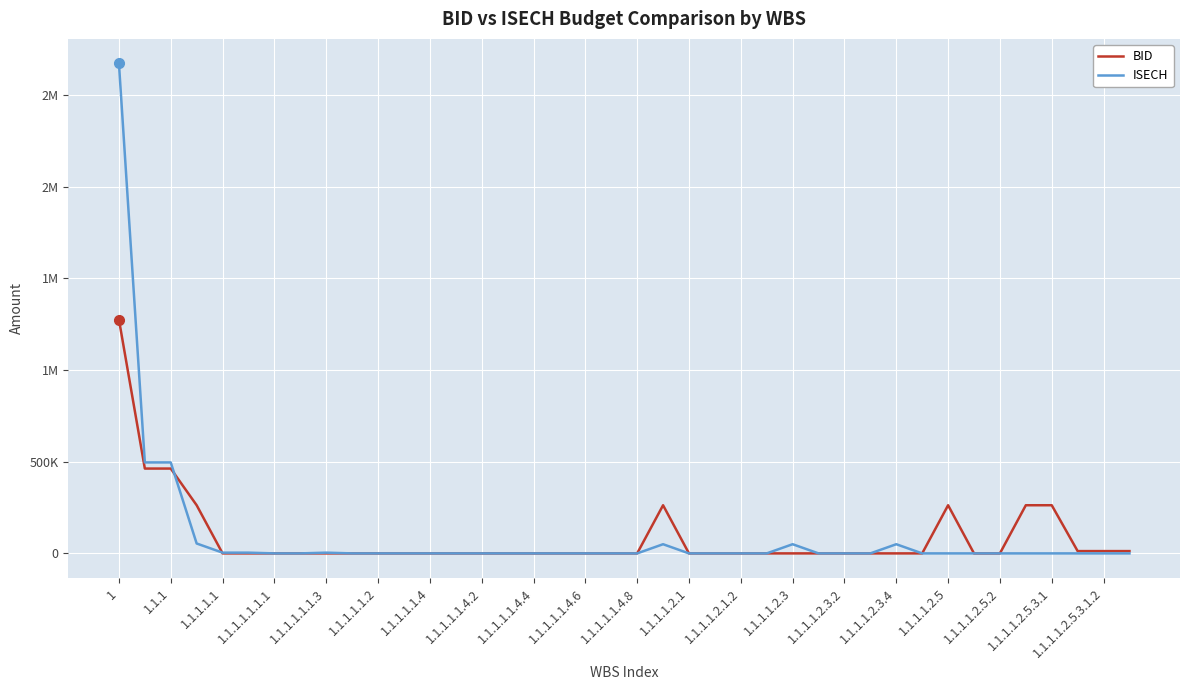

At how many categories does at least one series exceed 779450?

1